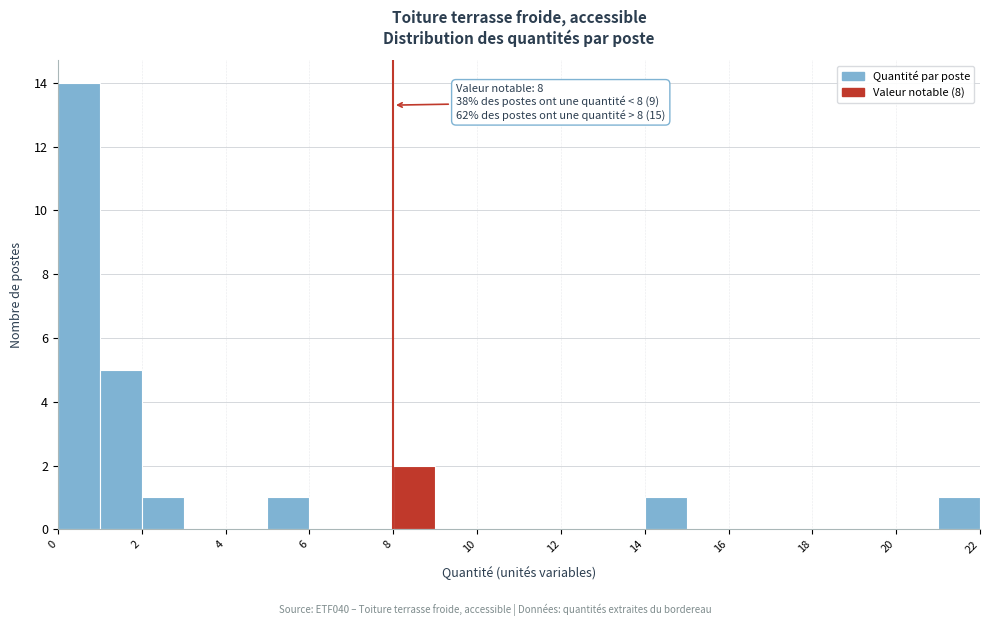

Which range on the x-axis has the tallest bar?

0 to 1